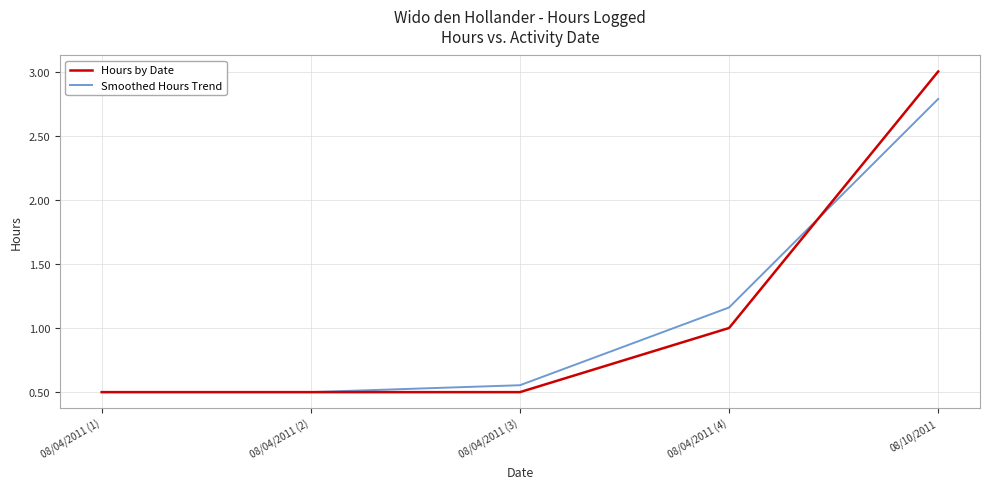

After their last crossing, which series has the higher values: Smoothed Hours Trend or Hours by Date?

Hours by Date